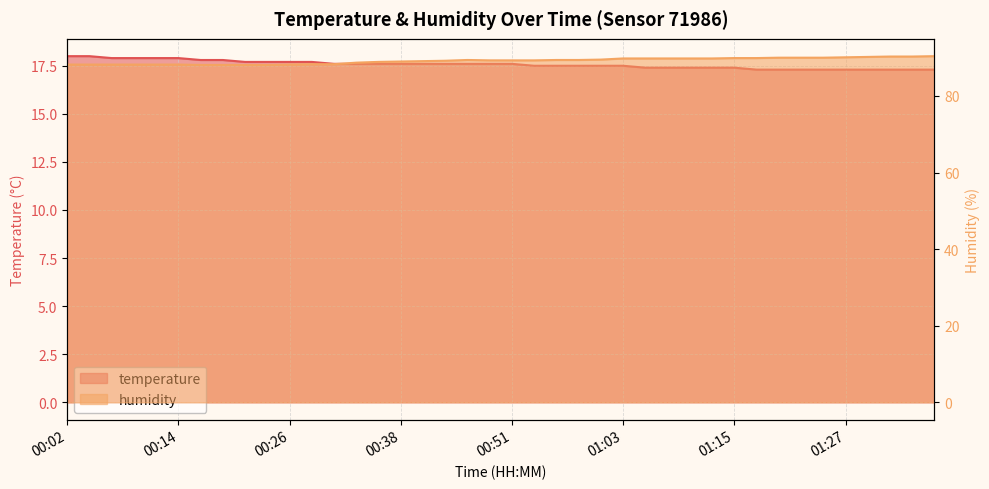

What are all the series names shown in the legend?

temperature, humidity